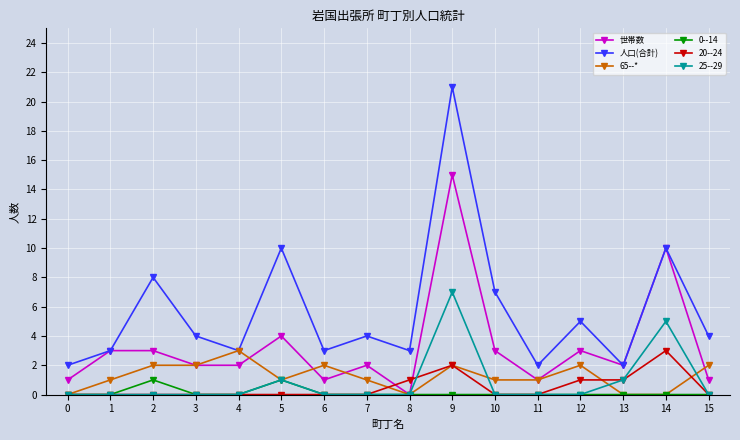

True or false: 世帯数 has a value of 3 at 13.

False